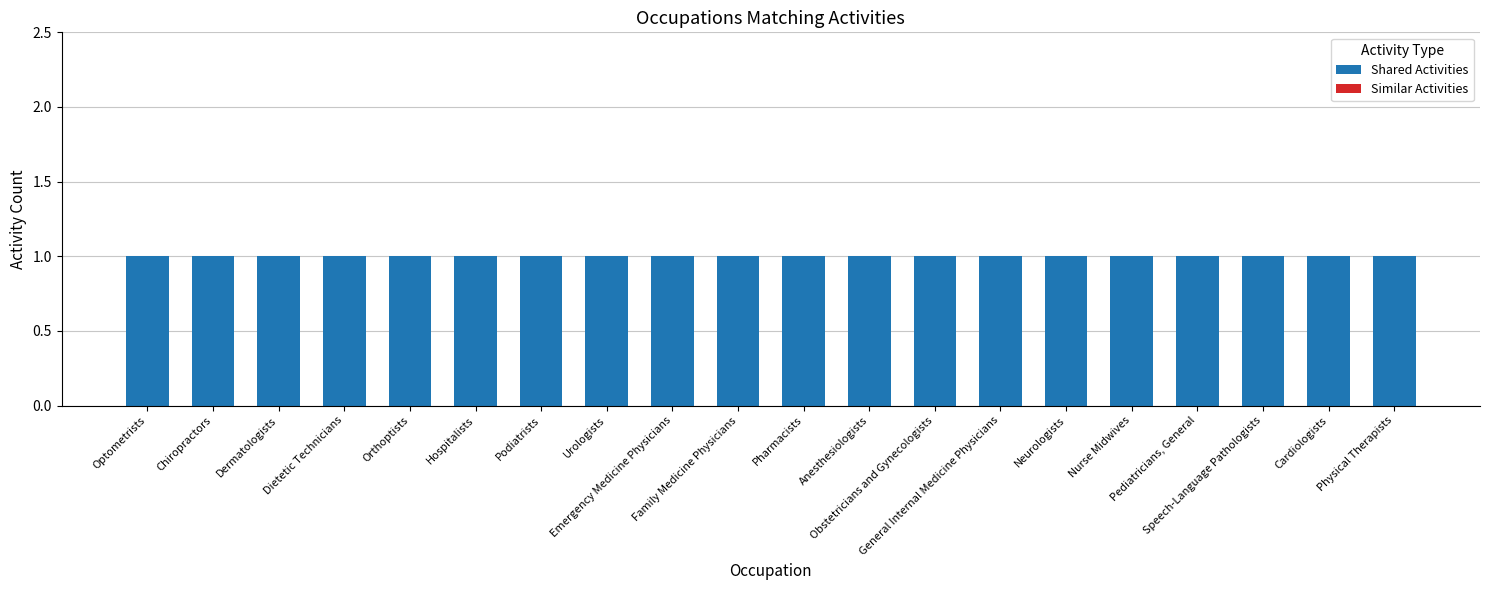

Rank the categories by Shared Activities value from lowest to highest.

Optometrists, Chiropractors, Dermatologists, Dietetic Technicians, Orthoptists, Hospitalists, Podiatrists, Urologists, Emergency Medicine Physicians, Family Medicine Physicians, Pharmacists, Anesthesiologists, Obstetricians and Gynecologists, General Internal Medicine Physicians, Neurologists, Nurse Midwives, Pediatricians, General, Speech-Language Pathologists, Cardiologists, Physical Therapists